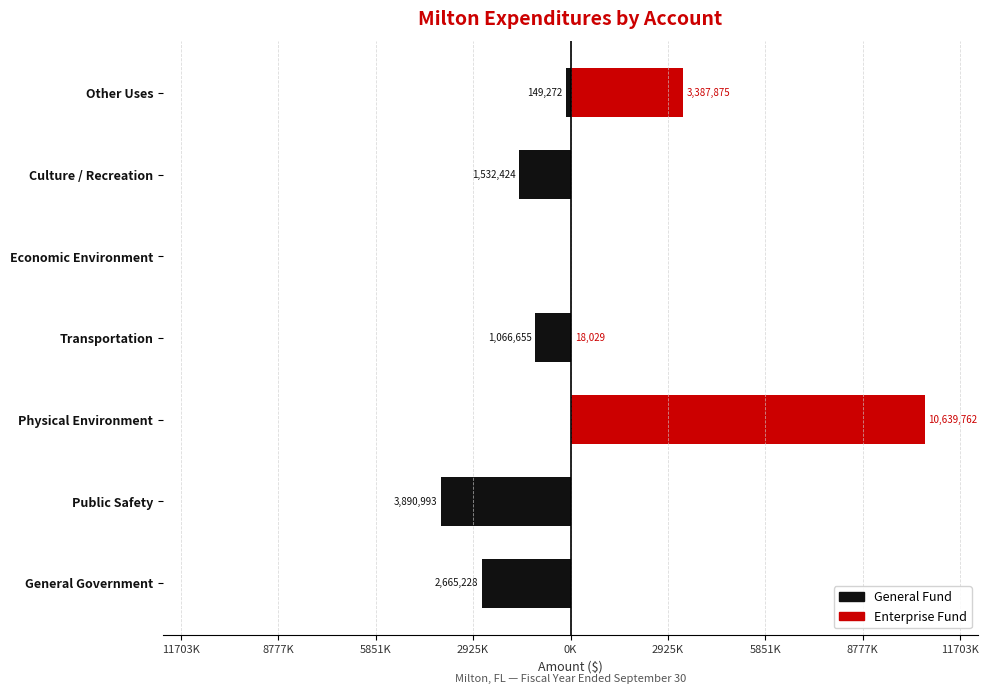

What is the difference between the second highest and second lowest values in the General Fund series?

2665228